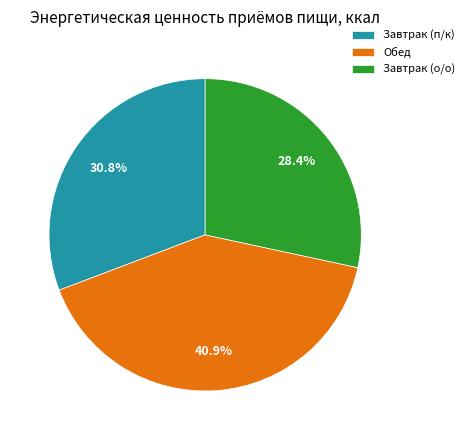

Is there any slice that represents more than half of the pie?

No